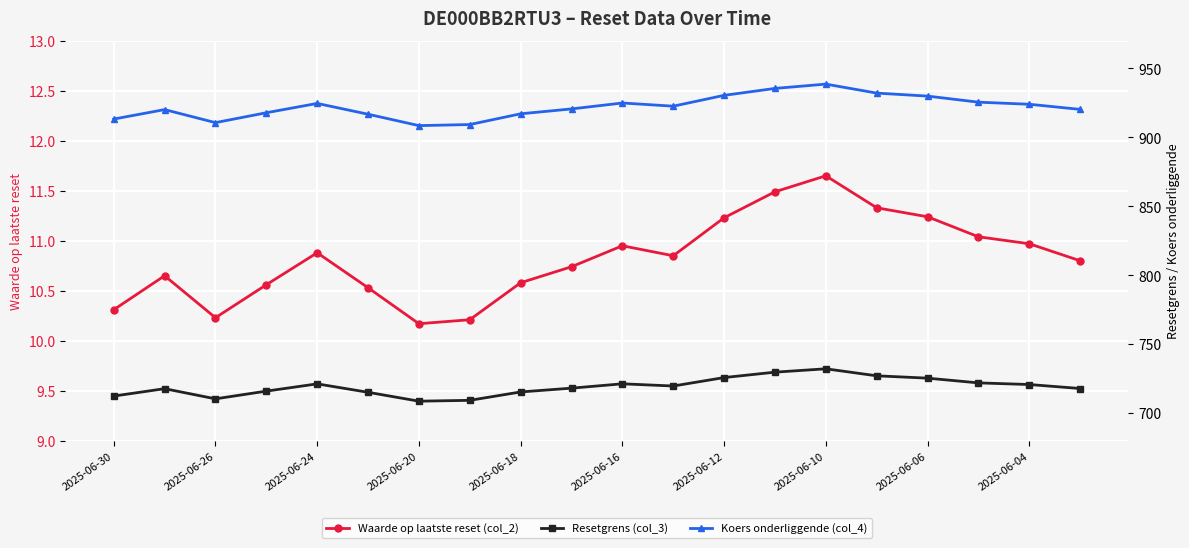

What is the sum of all Koers onderliggende (col_4) values?

18443.0